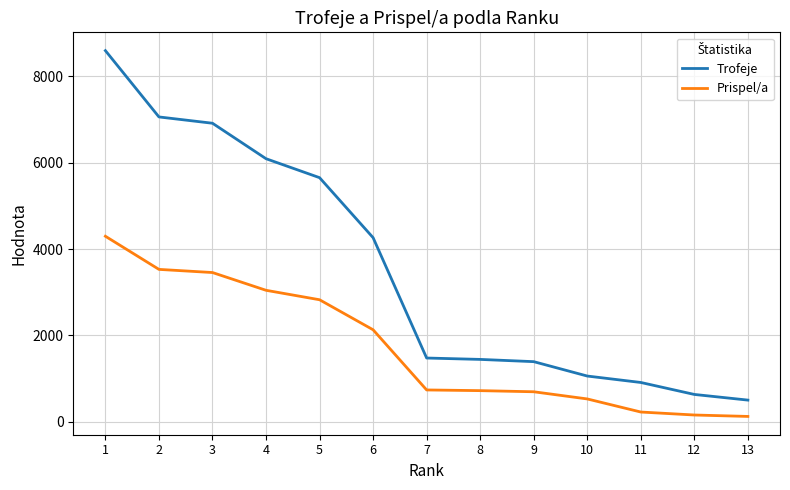

At which category is the sum across all series the highest?

1